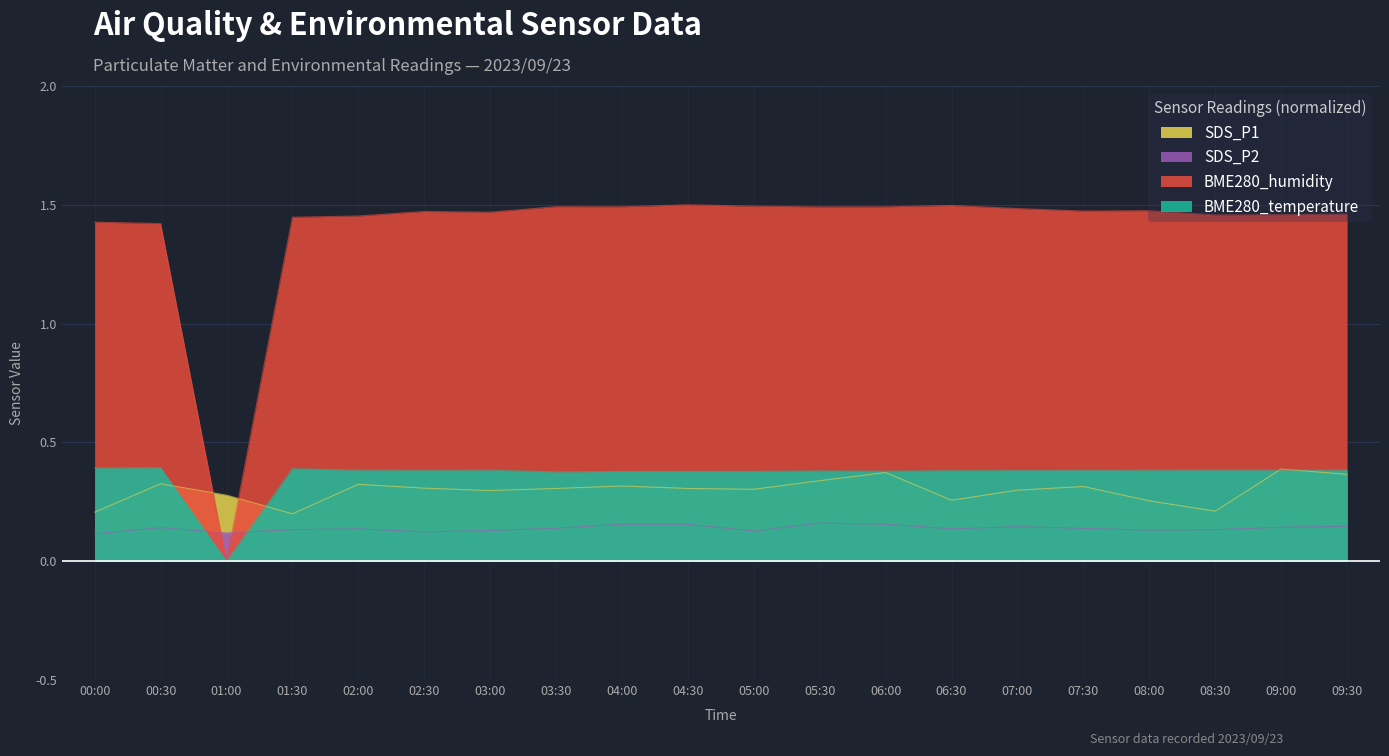

What is the label of the 10th point from the right?

05:00